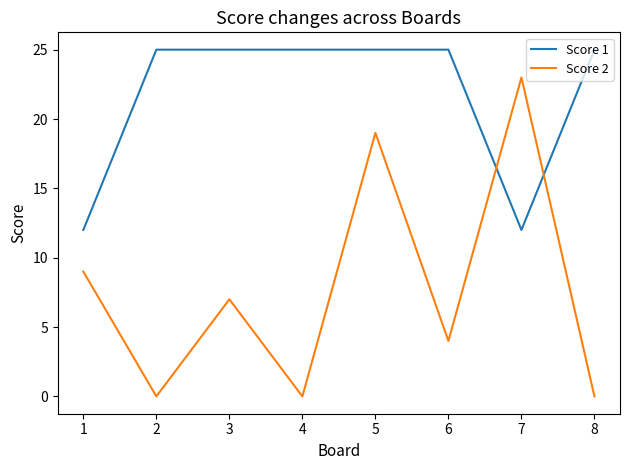

Which series has the largest total across all categories?

Score 1